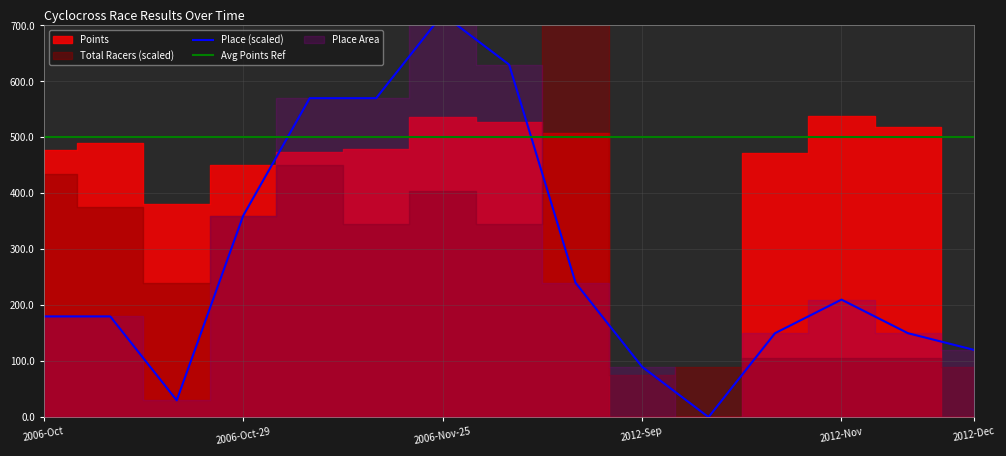

What is the greatest value displayed?

720